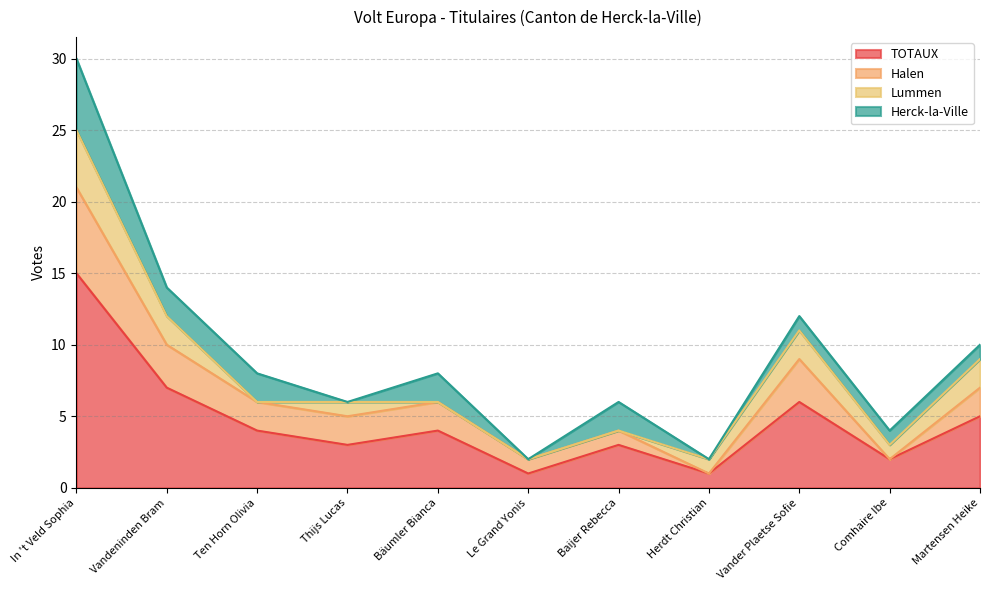

True or false: TOTAUX and Halen intersect in this chart.

False